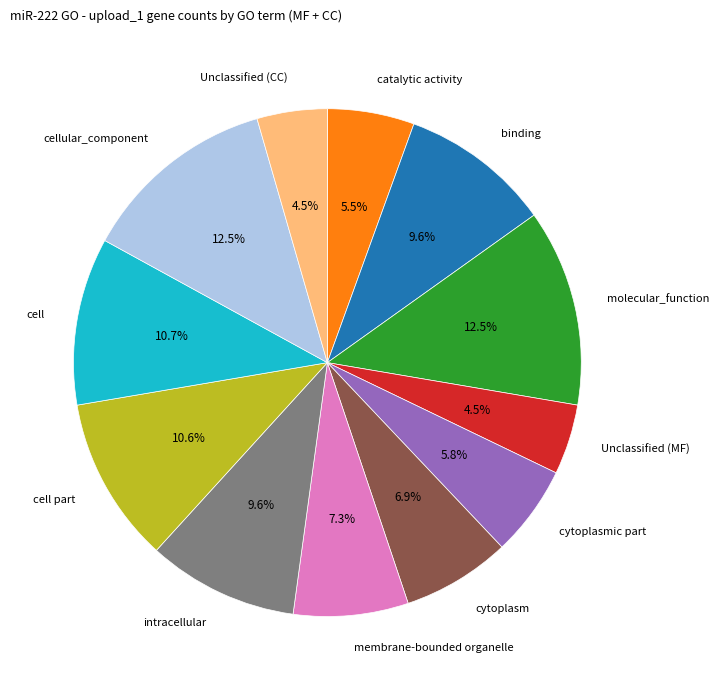

How many slices are in this pie chart?

12